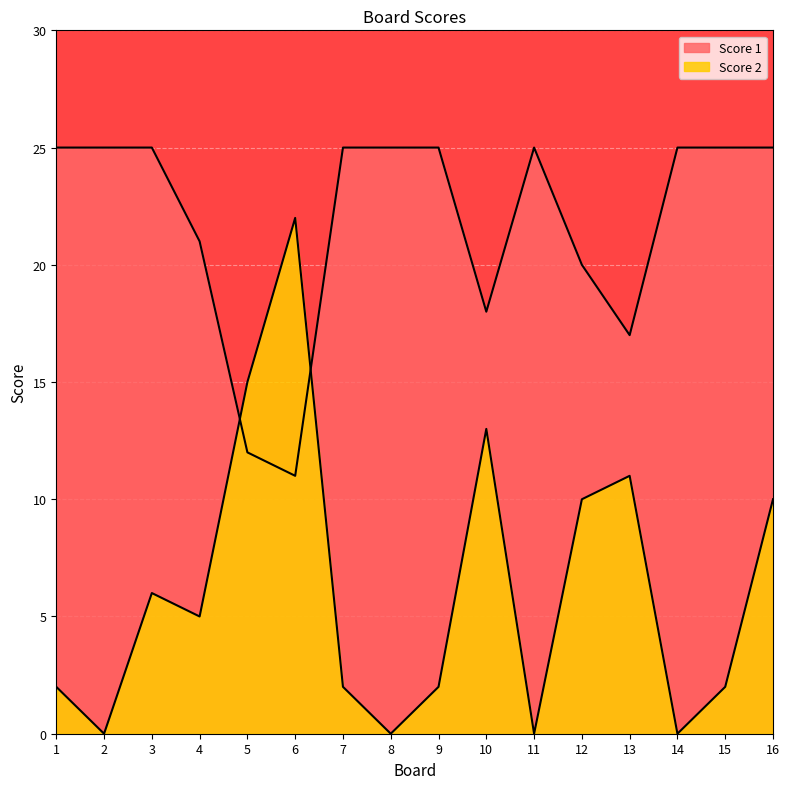

At which category does Score 1 reach its first local valley?

6